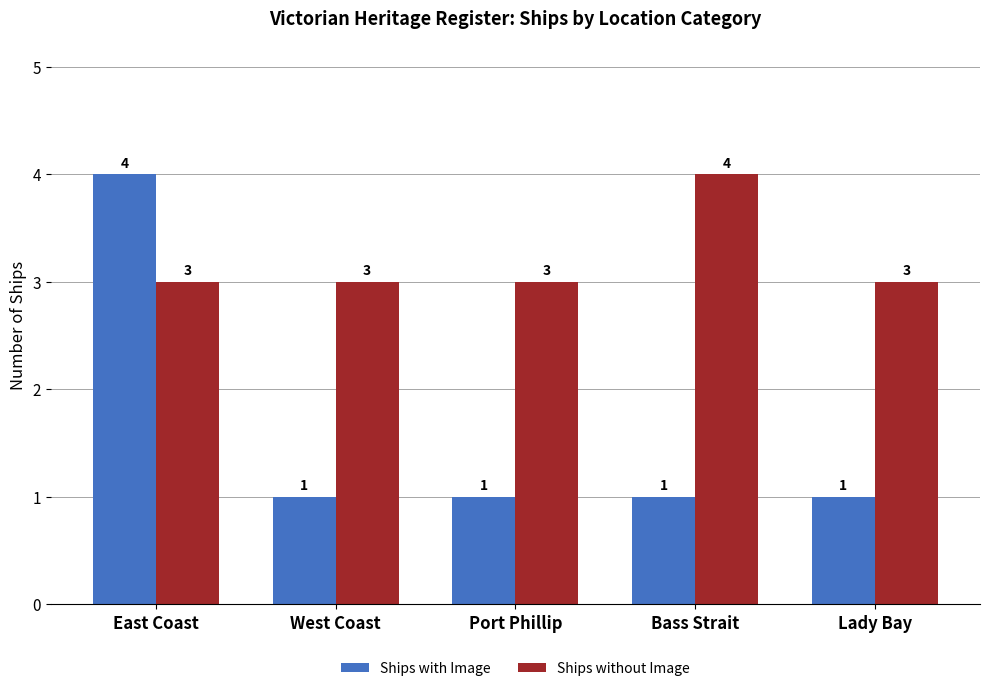

What is the spread (max minus min) of values at Port Phillip?

2